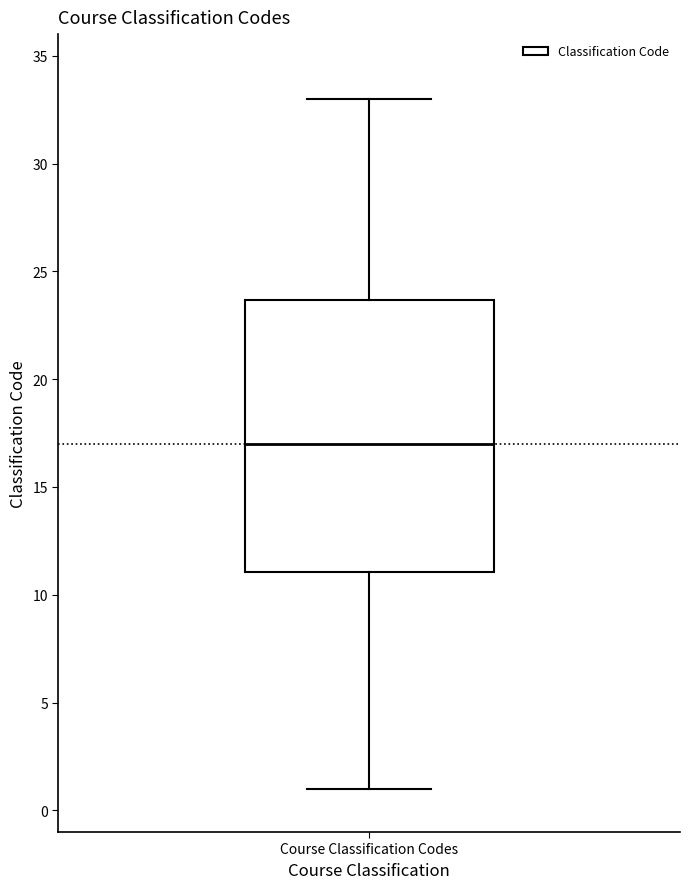

Where is the upper edge of the box for Course Classification Codes on the y-axis? The values are not printed on the chart, so give them approximately, as read against the axis.

23.5